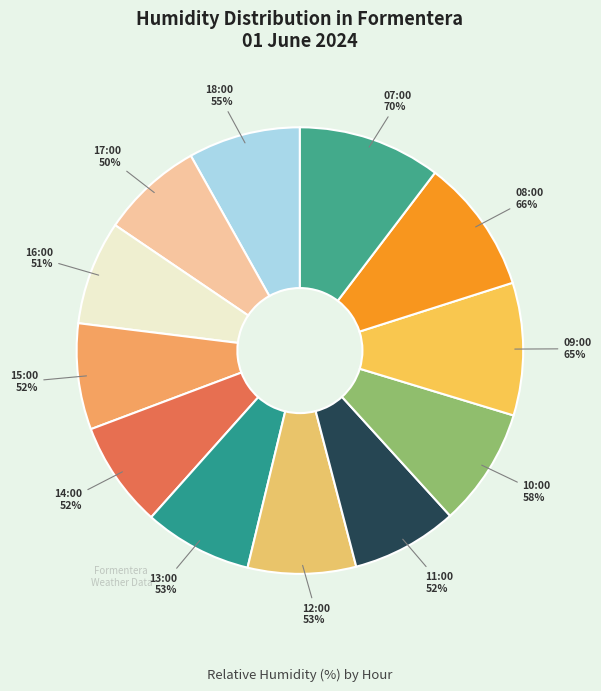

What is the change in value from 16:00 to 08:00?

+15